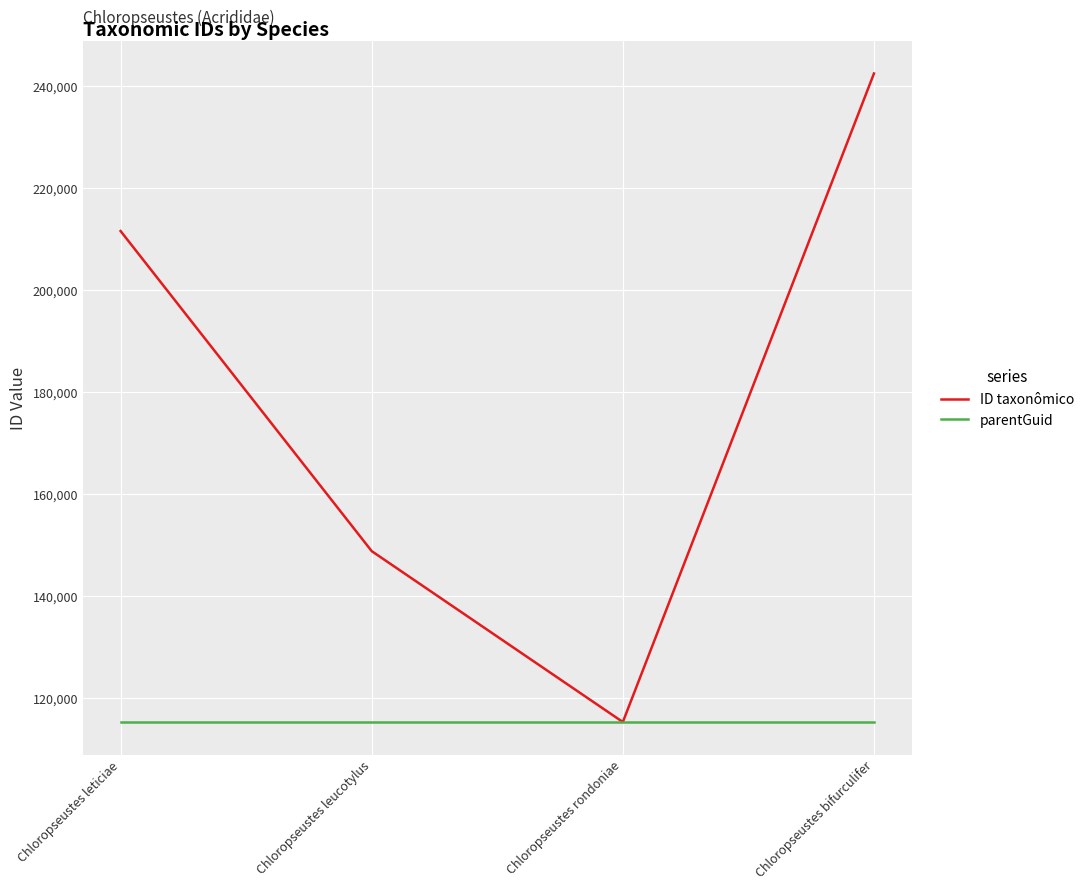

Which series has the largest total across all categories?

ID taxonômico